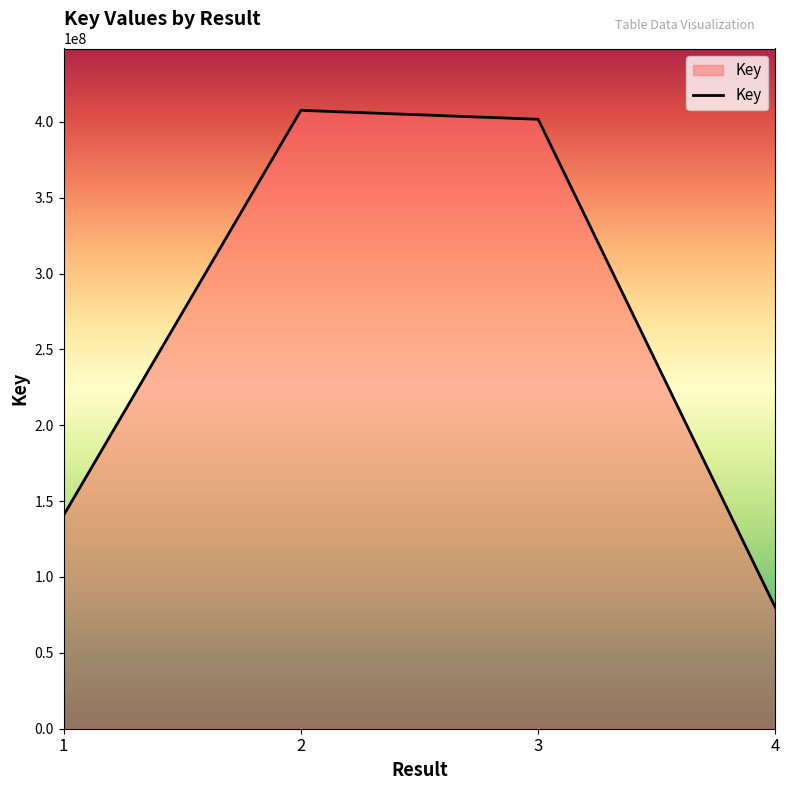

What is the sum of the values at 1 and 2?

548246854